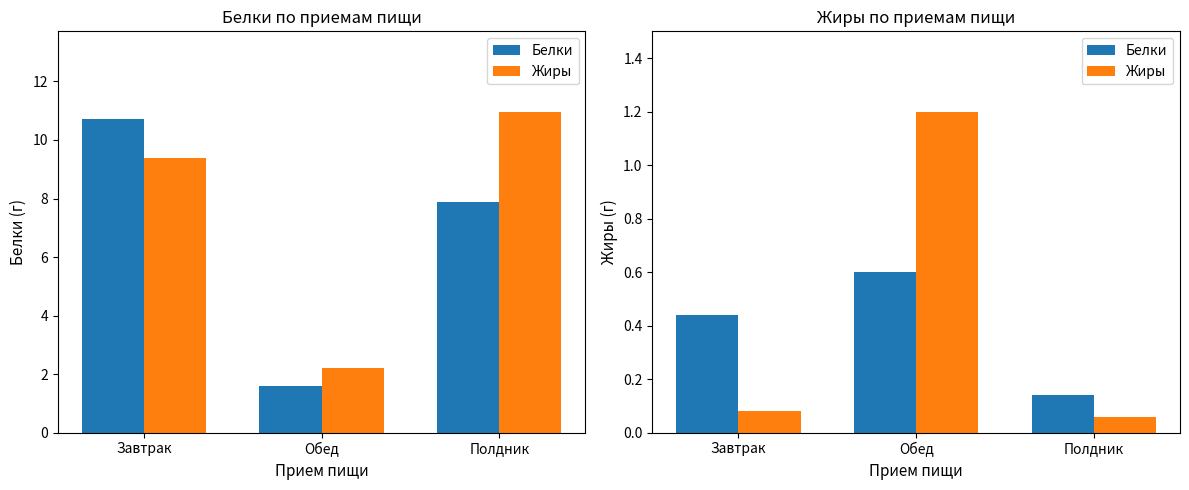

What position from the left is Завтрак?

1